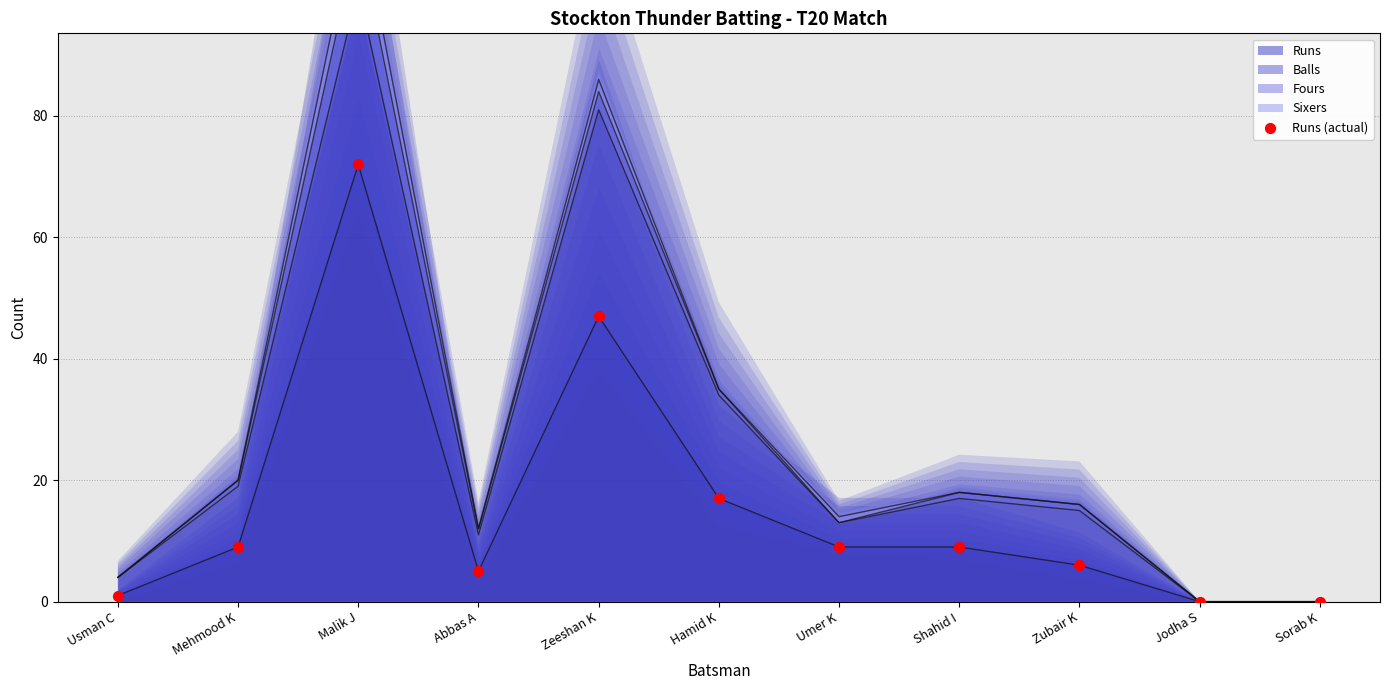

Approximately how many times larger is the value at Mehmood K compared to Abbas A?

1.8